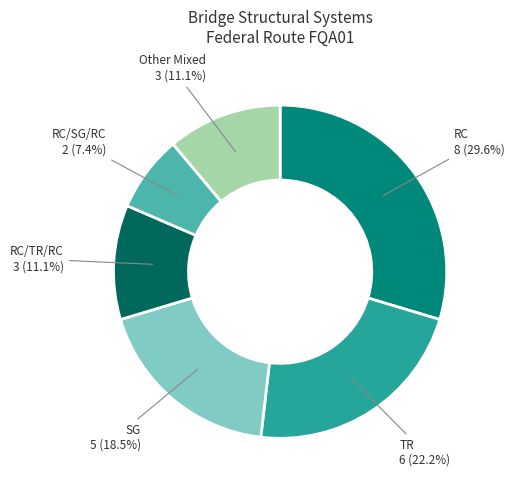

Does any single category account for the majority?

No